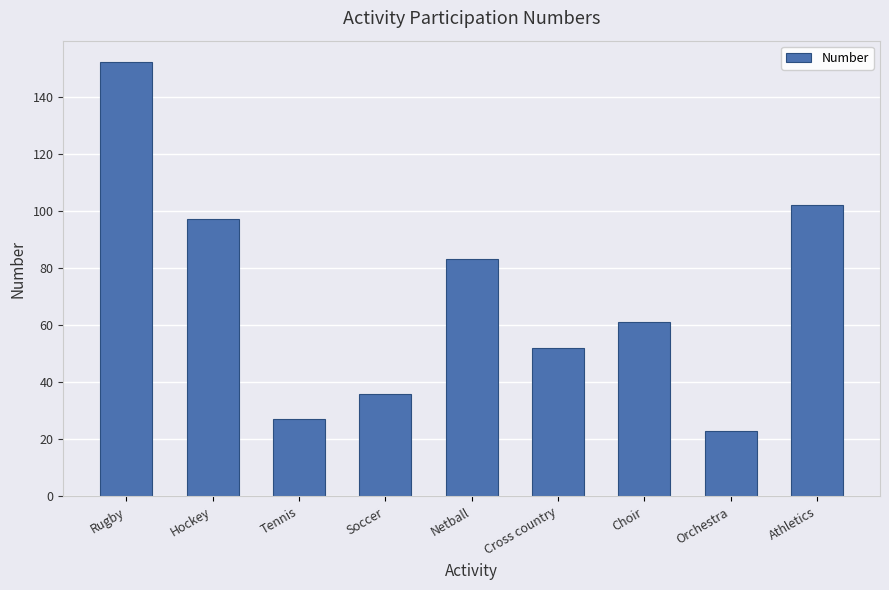

What is the label of the 1st bar from the right?

Athletics